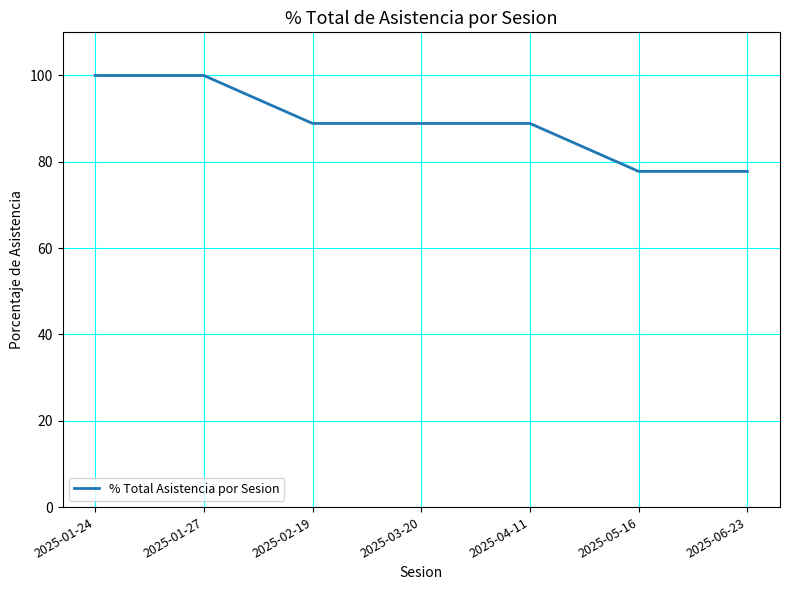

Approximately how many times larger is the value at 2025-04-11 compared to 2025-02-19?

1.0